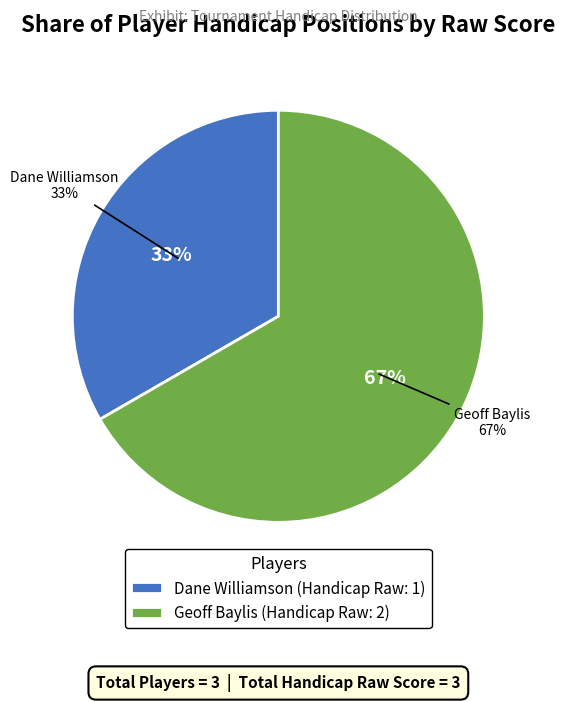

Is it true that Dane Williamson is 33% of the pie?

True